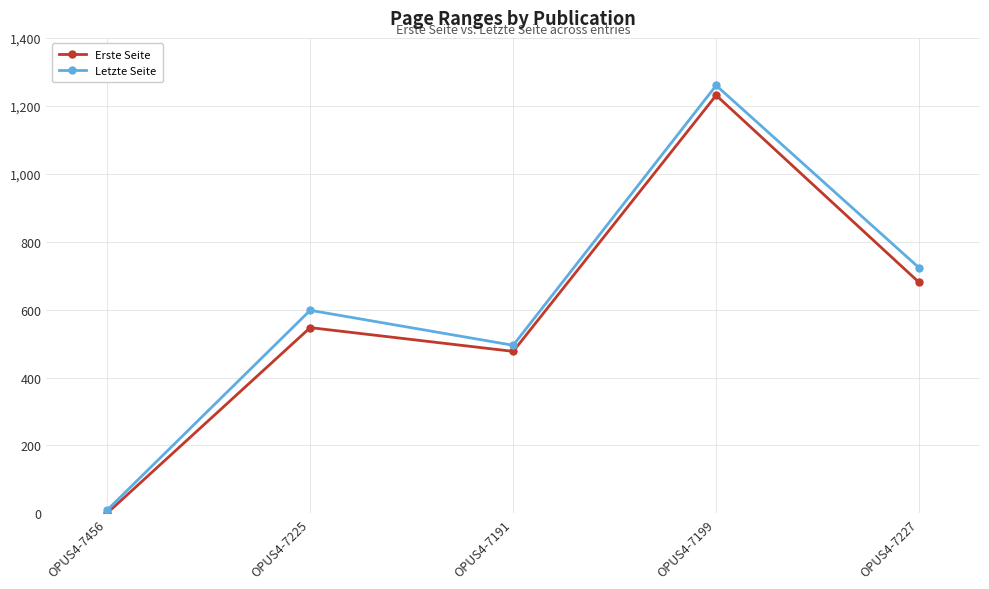

Is the value of Letzte Seite at OPUS4-7199 greater than the value of Erste Seite at OPUS4-7227?

Yes